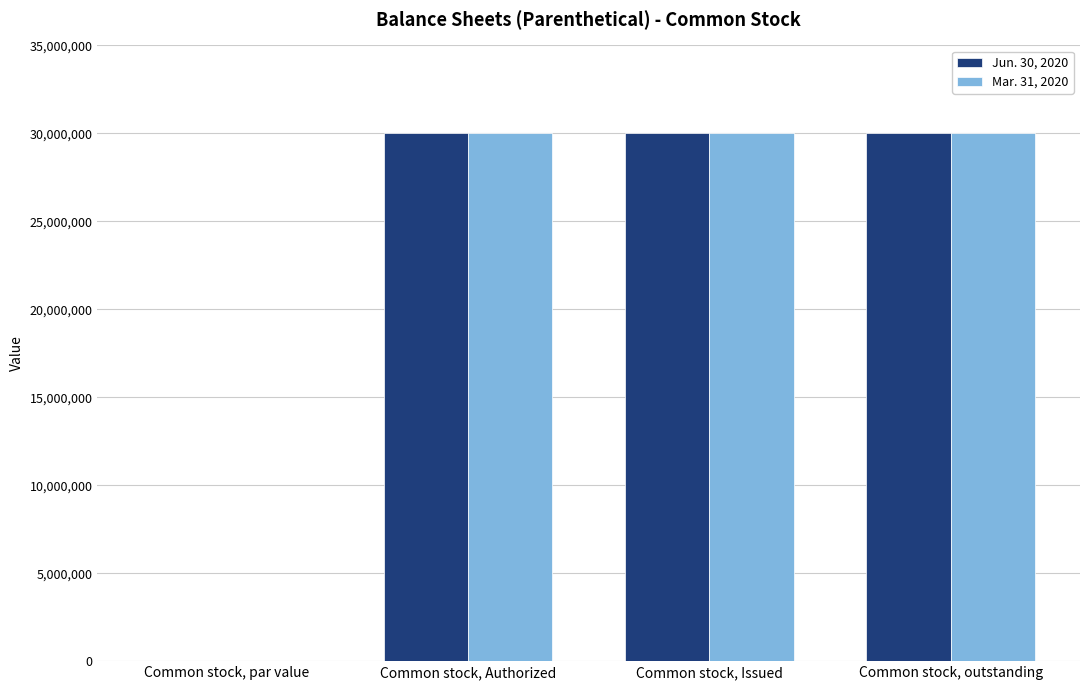

What is the sum of all Mar. 31, 2020 values?

89990000.0